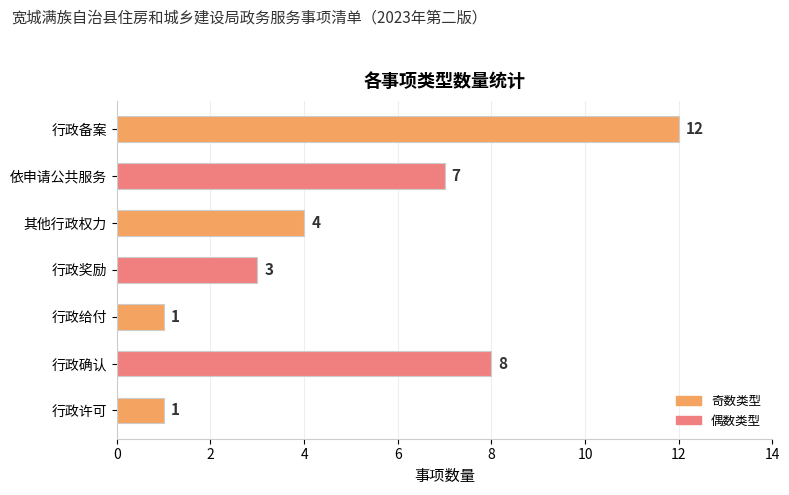

What is the maximum value shown in the chart?

12